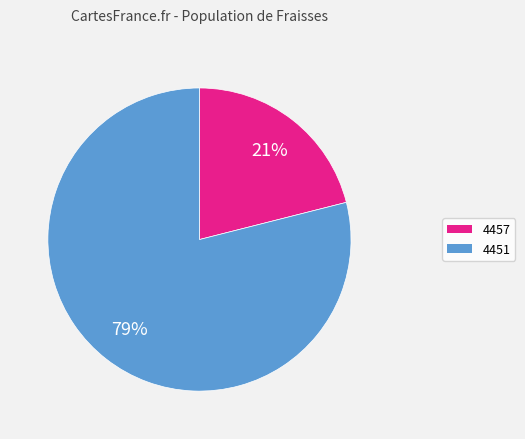

To the nearest percent, what portion does 4451 represent?

79%